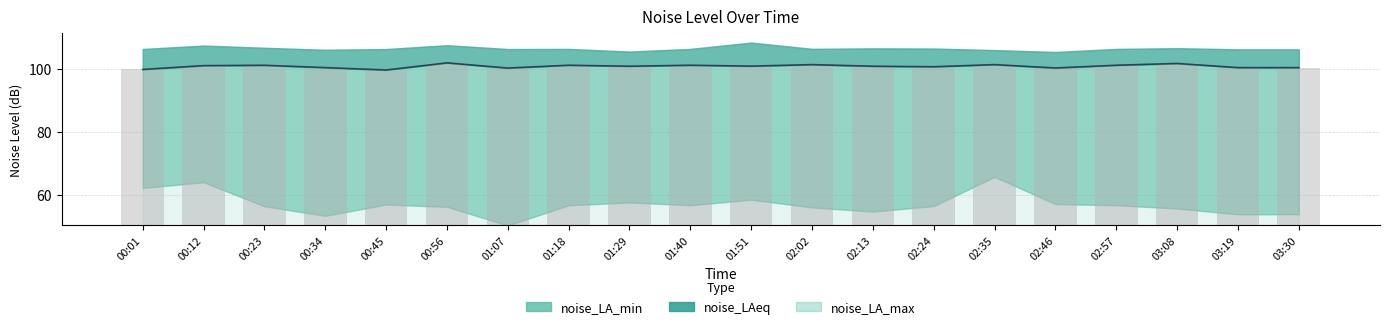

How many bars are there in each group?

3